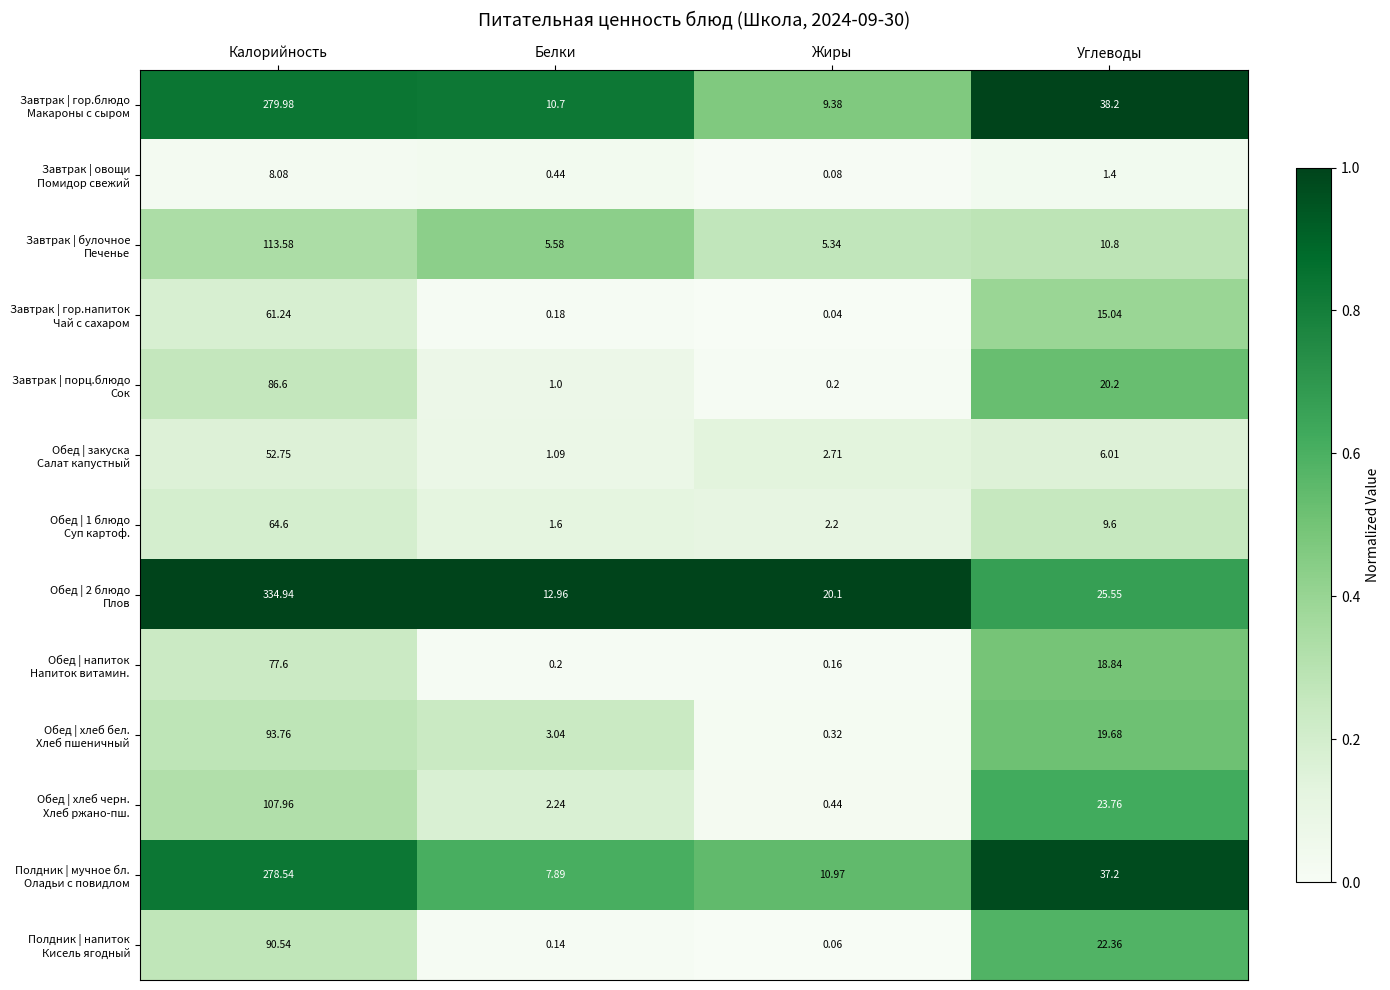

Count the number of categories in the chart.

4